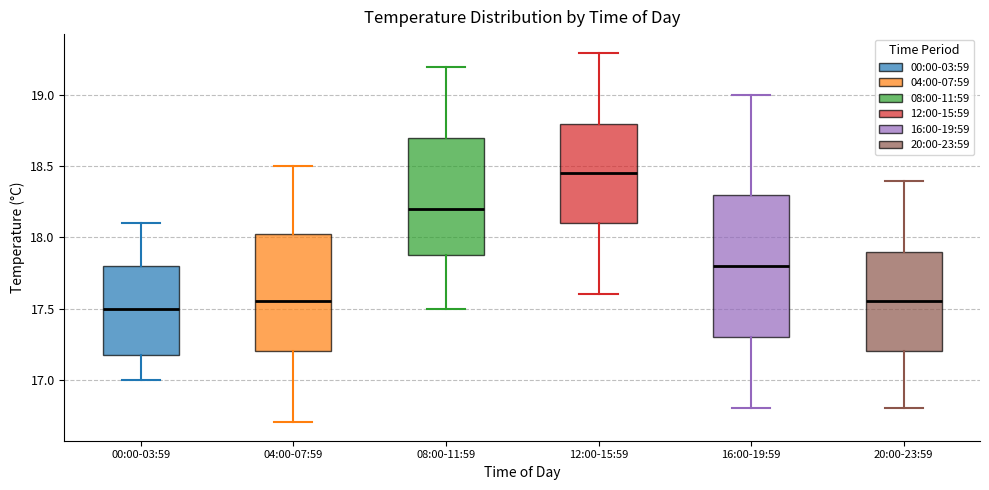

Where does the median line of the box for 08:00-11:59 sit on the y-axis? The values are not printed on the chart, so give them approximately, as read against the axis.

18.20